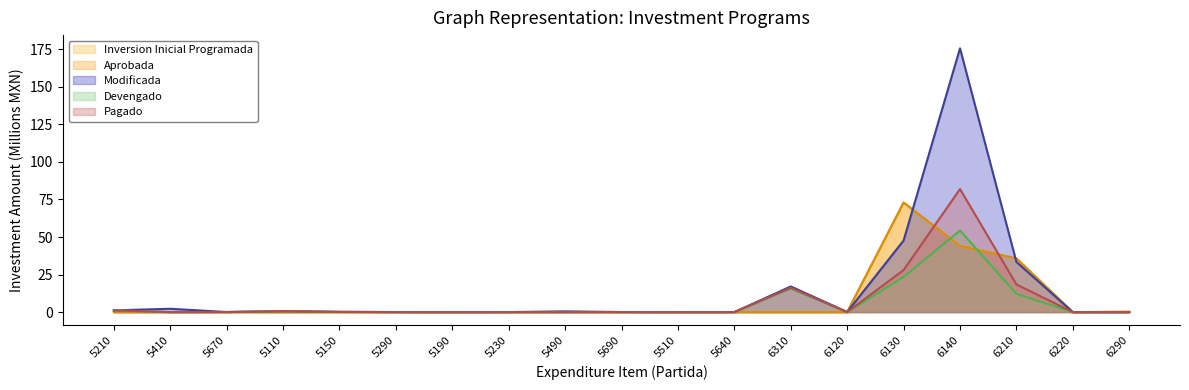

Reading right to left, extract all data points from this chart.

Inversion Inicial Programada: 6290=0.3	6220=0.0	6210=35.8	6140=44.1	6130=73.0	6120=0.0	6310=0.0	5640=0.0	5510=0.0	5690=0.0	5490=0.0	5230=0.0	5190=0.0	5290=0.0	5150=0.0	5110=0.0	5670=0.0	5410=0.0	5210=0.0
Aprobada: 6290=0.3	6220=0.0	6210=35.8	6140=44.1	6130=73.0	6120=0.0	6310=0.0	5640=0.0	5510=0.0	5690=0.0	5490=0.0	5230=0.0	5190=0.0	5290=0.0	5150=0.0	5110=0.0	5670=0.0	5410=0.0	5210=0.0
Modificada: 6290=0.0	6220=0.0	6210=33.4	6140=175.7	6130=47.7	6120=0.1	6310=17.1	5640=0.0	5510=0.0	5690=0.0	5490=0.5	5230=0.0	5190=0.0	5290=0.0	5150=0.2	5110=0.6	5670=0.1	5410=2.2	5210=1.2
Devengado: 6290=0.0	6220=0.0	6210=12.2	6140=54.3	6130=23.4	6120=0.0	6310=15.7	5640=0.0	5510=0.0	5690=0.0	5490=0.0	5230=0.0	5190=0.0	5290=0.0	5150=0.2	5110=0.6	5670=0.1	5410=0.0	5210=1.2
Pagado: 6290=0.0	6220=0.0	6210=18.4	6140=82.0	6130=28.0	6120=0.0	6310=16.2	5640=0.0	5510=0.0	5690=0.0	5490=0.0	5230=0.0	5190=0.0	5290=0.0	5150=0.2	5110=0.6	5670=0.1	5410=0.0	5210=1.2